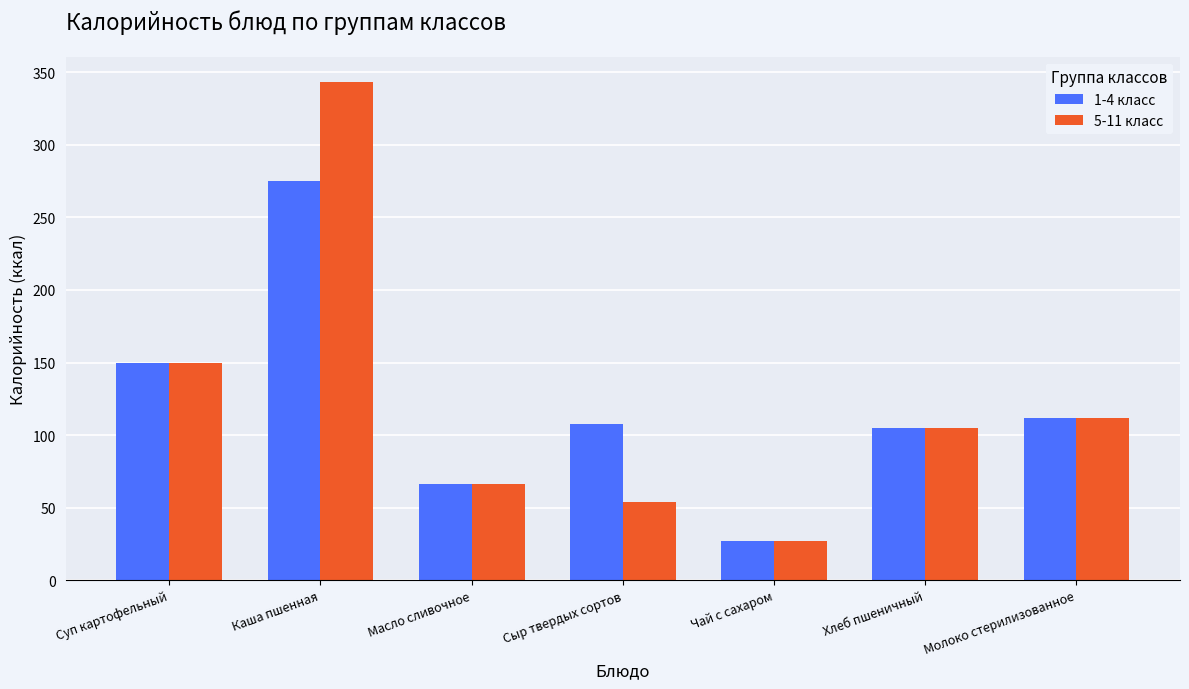

Which category has the highest value in the 1-4 класс series?

Каша пшенная